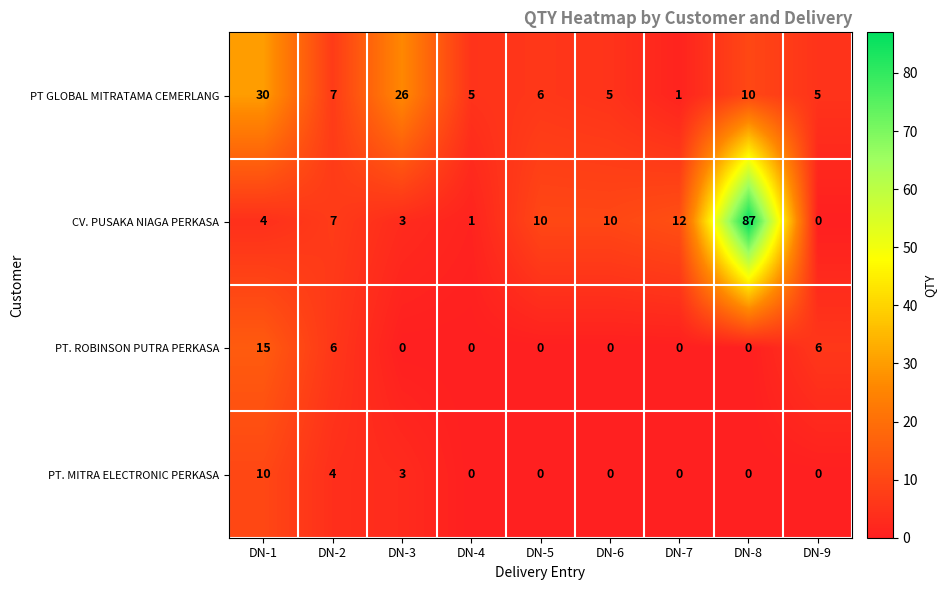

Is it true that PT. MITRA ELECTRONIC PERKASA equals 3 at DN-3?

True